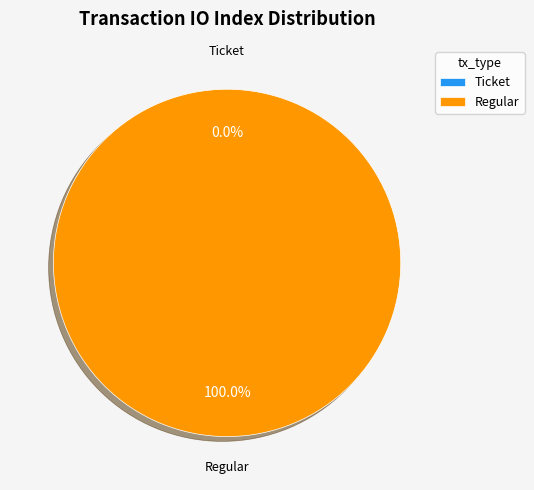

True or false: Ticket accounts for 1% of the total.

False